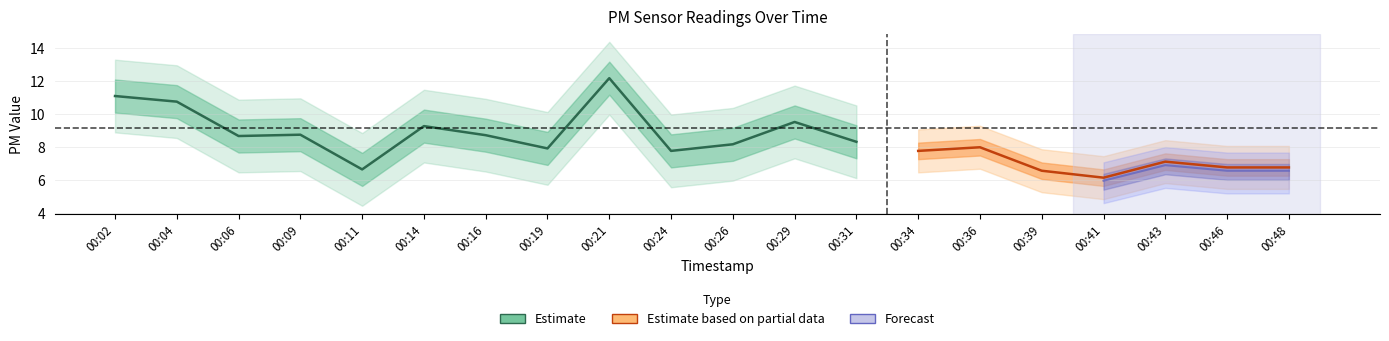

True or false: P1 and P2 intersect in this chart.

False